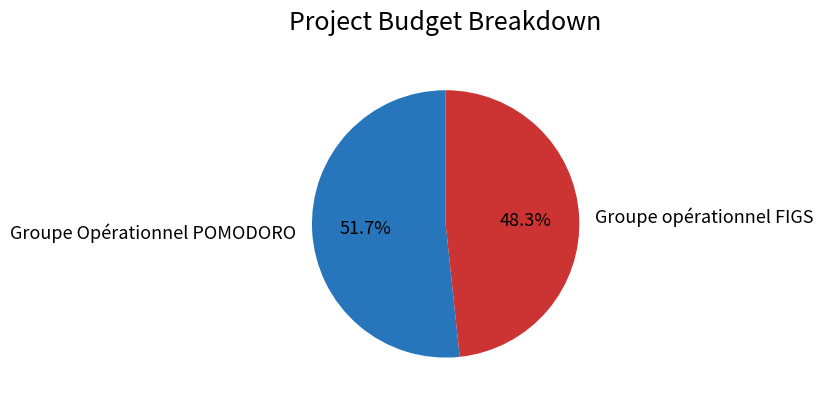

Which slice is the largest?

Groupe Opérationnel POMODORO